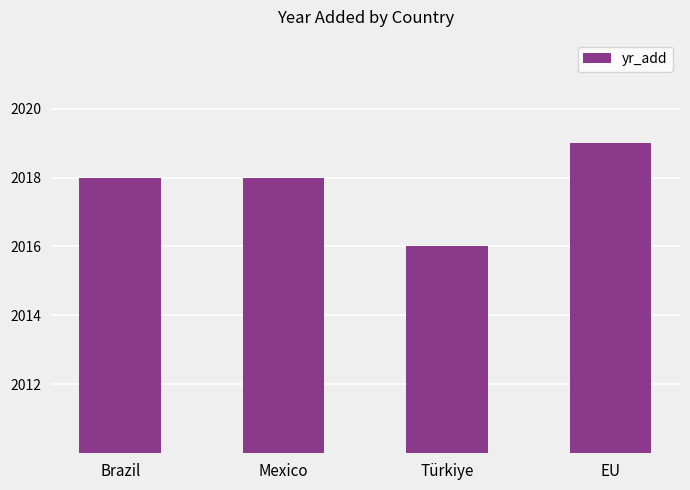

How many categories are shown in the chart?

4